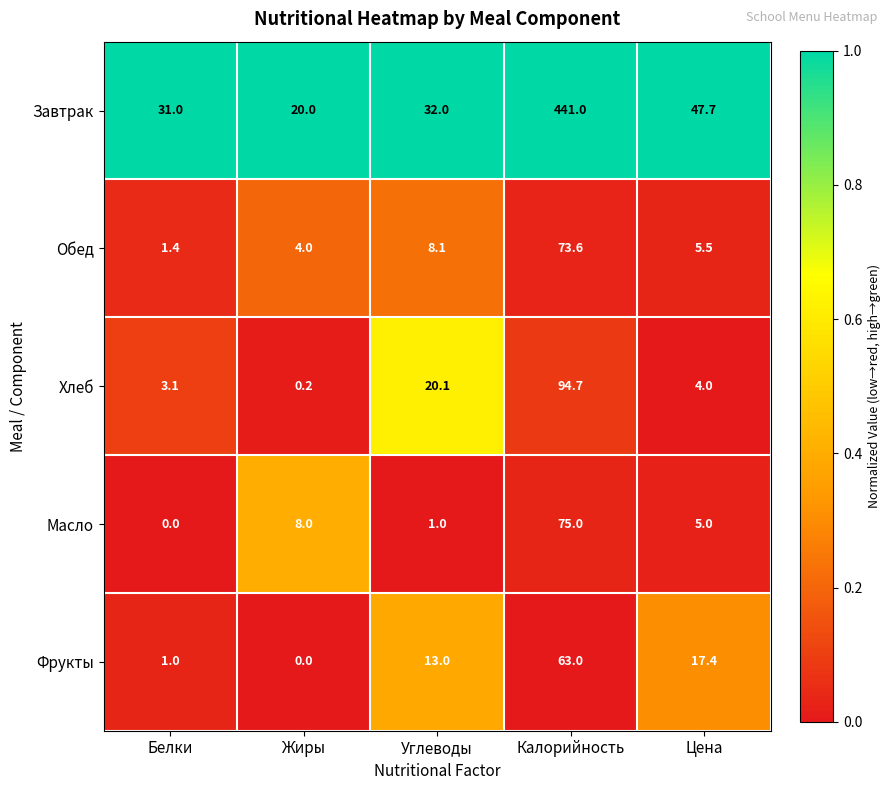

At which category is the sum across all series the highest?

Калорийность